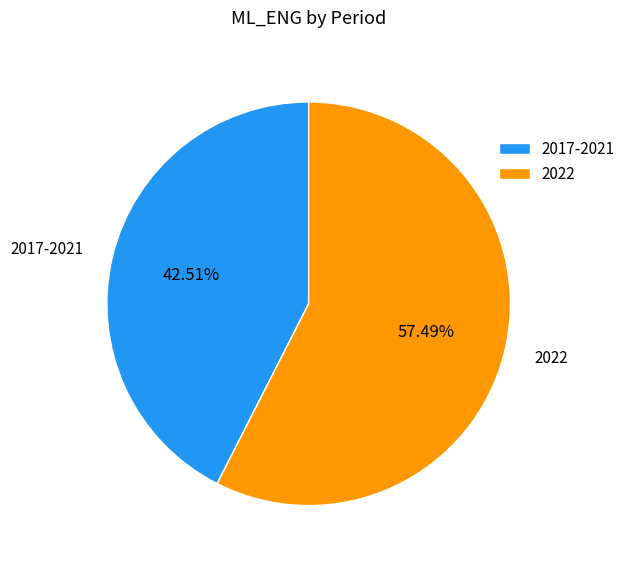

To the nearest percent, what portion does 2017-2021 represent?

43%